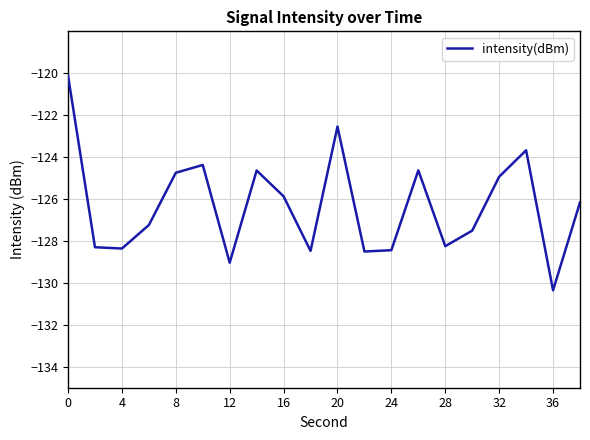

What is the difference between the maximum and minimum values?

10.2